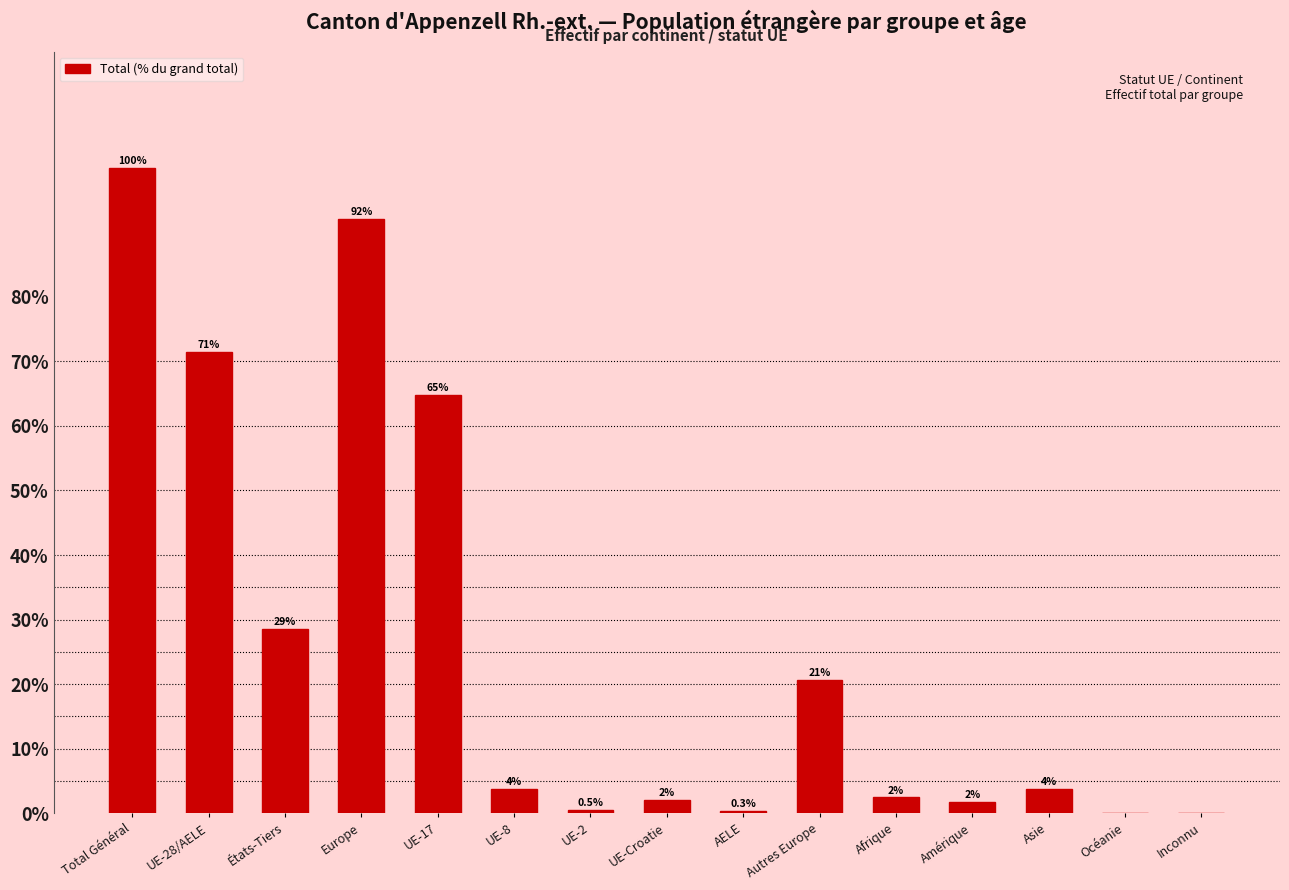

Are the bars horizontal?

No